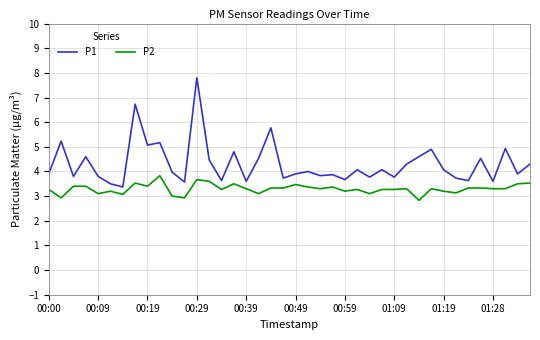

What is the difference between the maximum and minimum values in the P1 series?

4.4